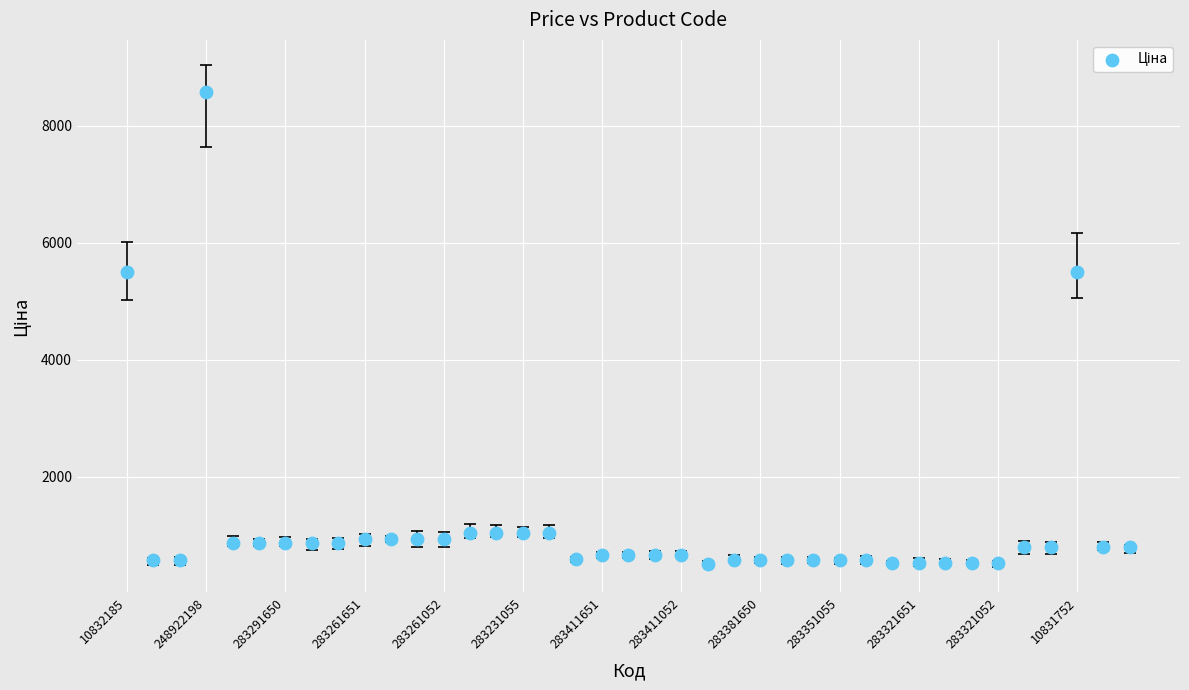

What is the range of Y values (max minus min)?

8066.4